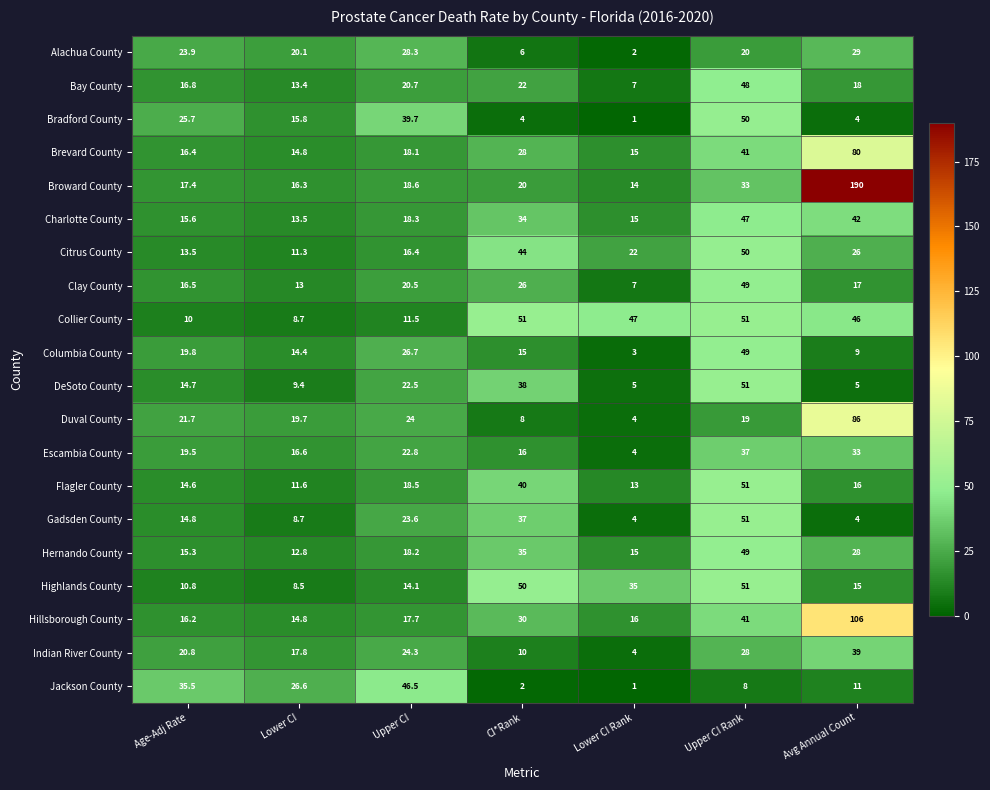

At which category does the chart reach its minimum across all series?

Lower CI Rank